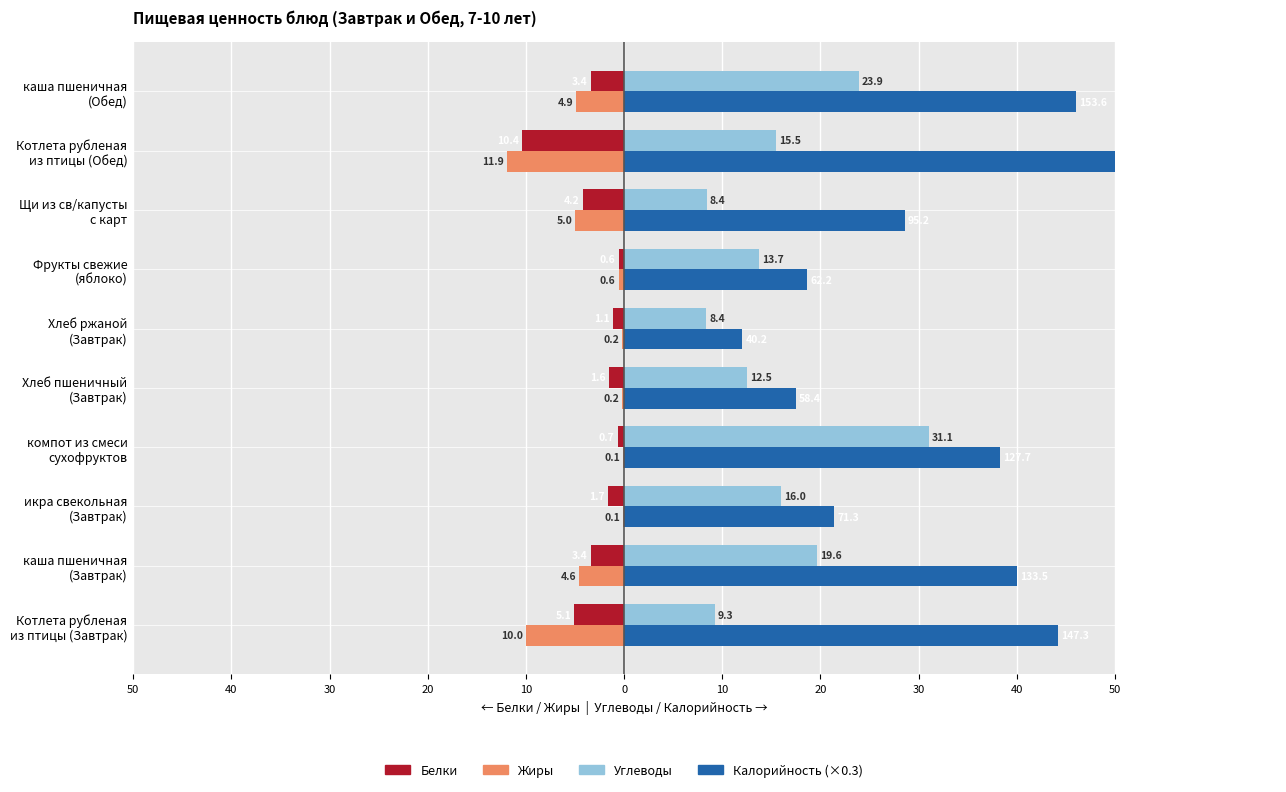

Rank the series at 30 from lowest to highest value.

Белки, Жиры, Углеводы, Калорийность (×0.3)